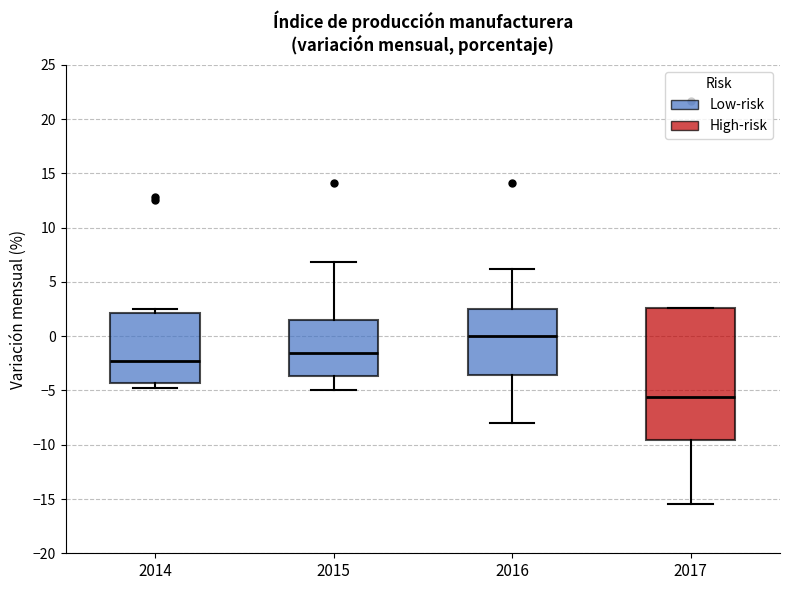

Which box's median line is the highest?

2016